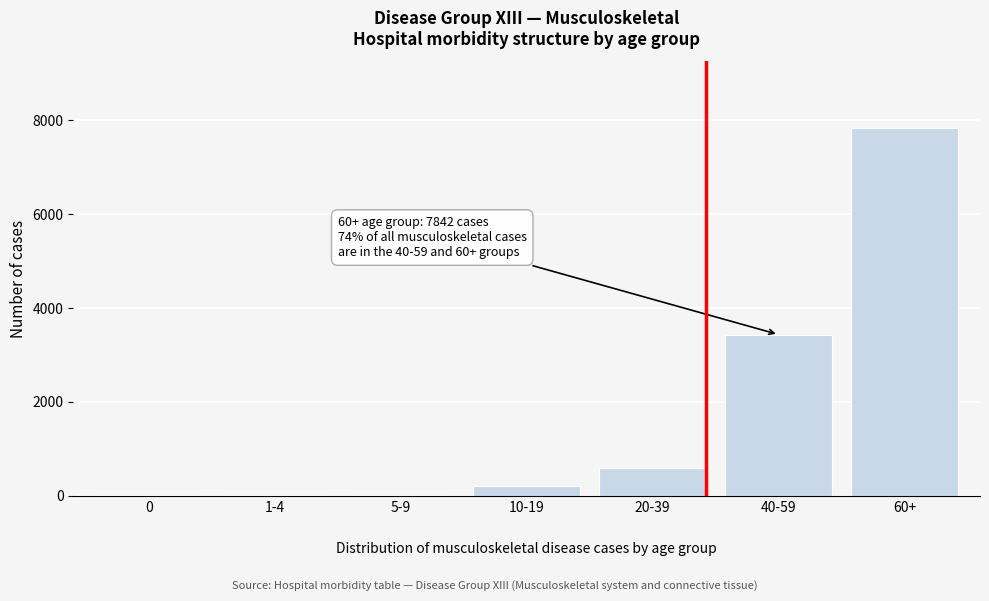

What is the maximum value shown in the chart?

7842